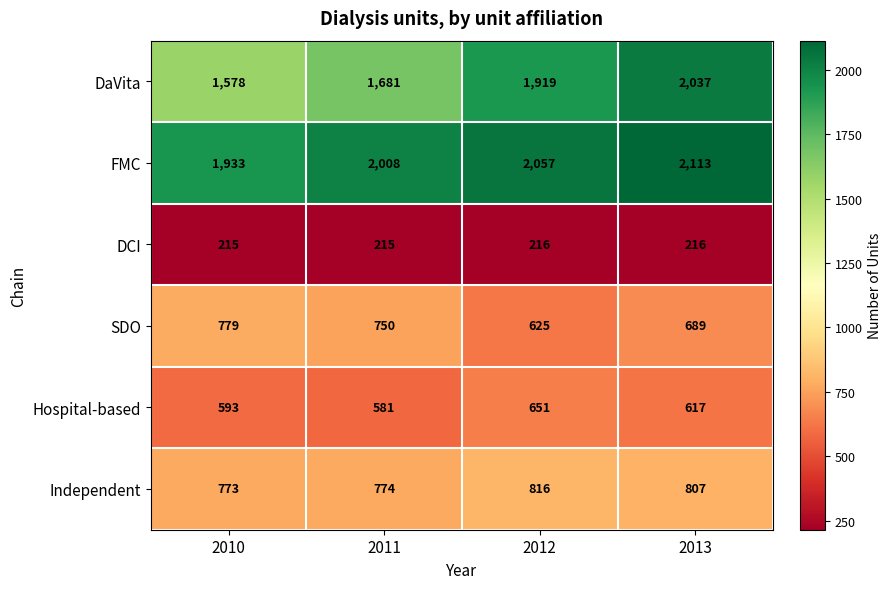

How many SDO values are between 689 and 779?

3